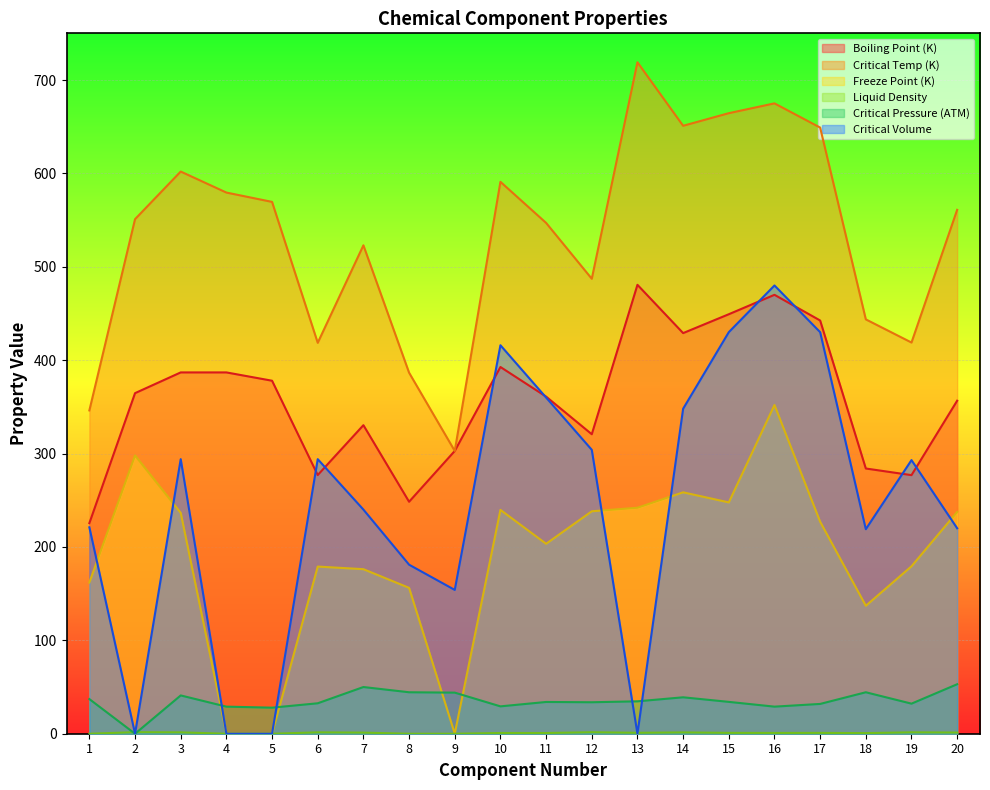

True or false: Boiling Point (K) and Liquid Density intersect in this chart.

False